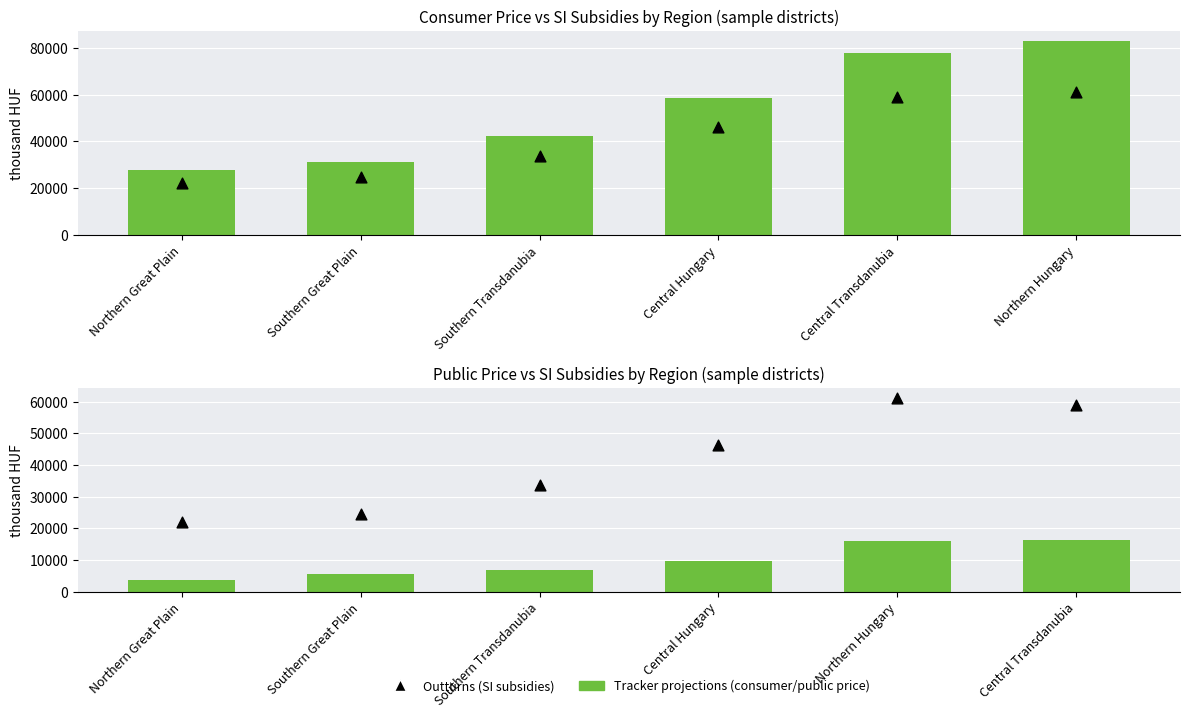

Which series reaches the minimum Y coordinate?

Public price (thousand HUF)